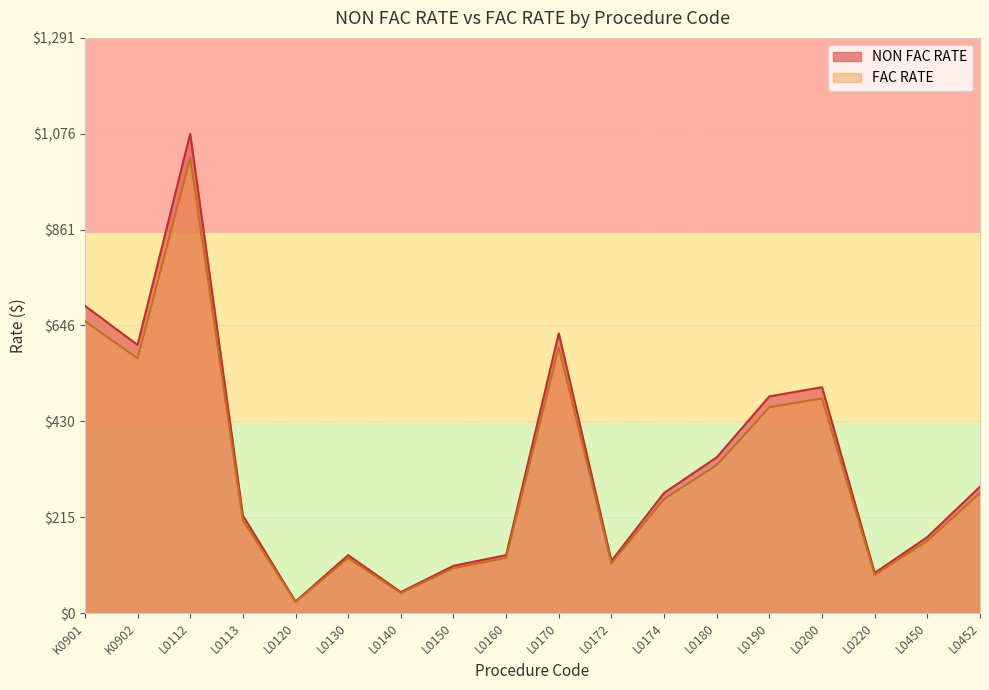

At which label is FAC RATE closest to 523?

L0200